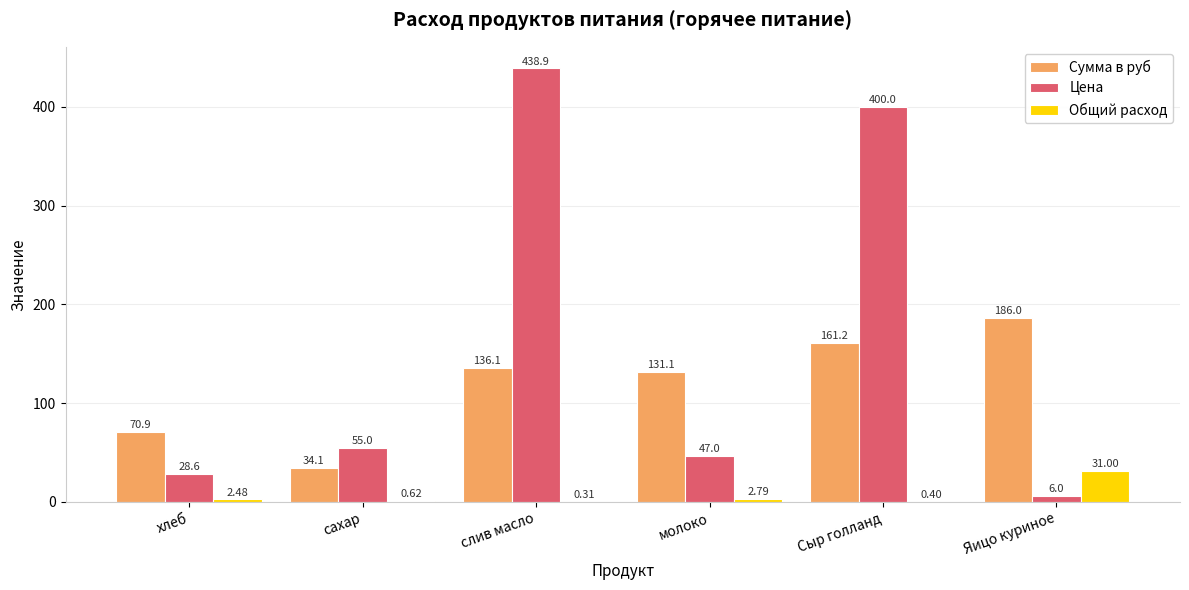

What are all the series names shown in the legend?

Сумма в руб, Цена, Общий расход